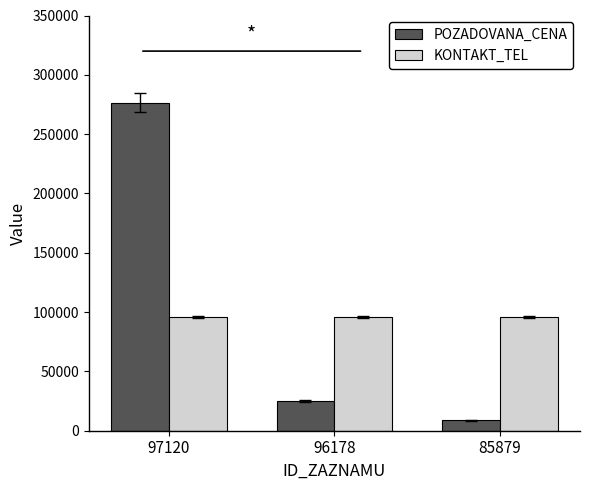

Which series changed the most between 96178 and 85879?

POZADOVANA_CENA